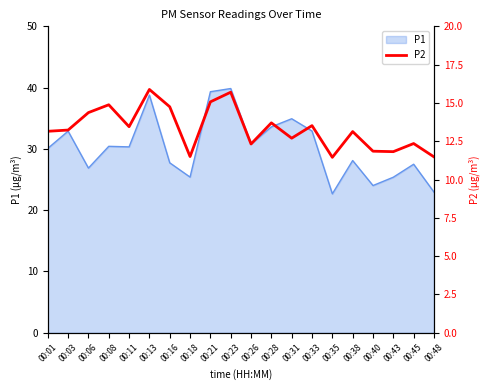

Does the chart have visible grid lines?

No